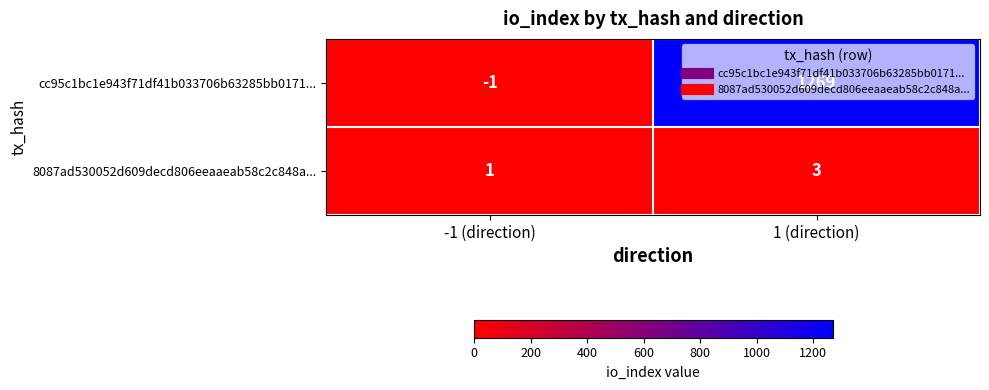

At which category does the chart reach its minimum across all series?

-1 (direction)